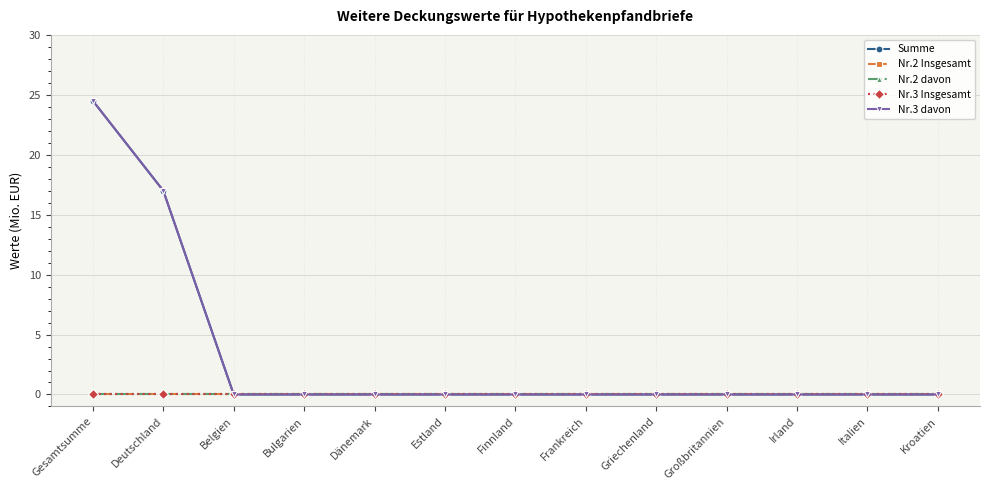

True or false: Summe and Nr.3 Insgesamt cross at least once.

False